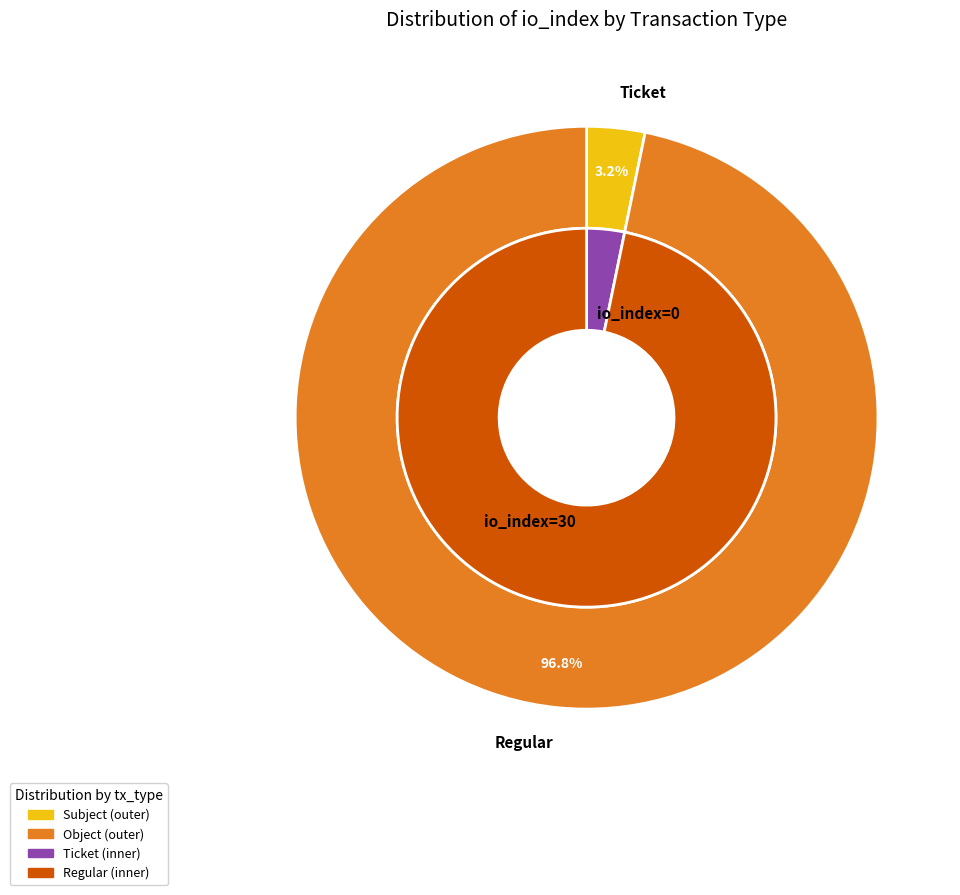

Rank the categories by value from highest to lowest.

Regular (io_index=30), Ticket (io_index=0)